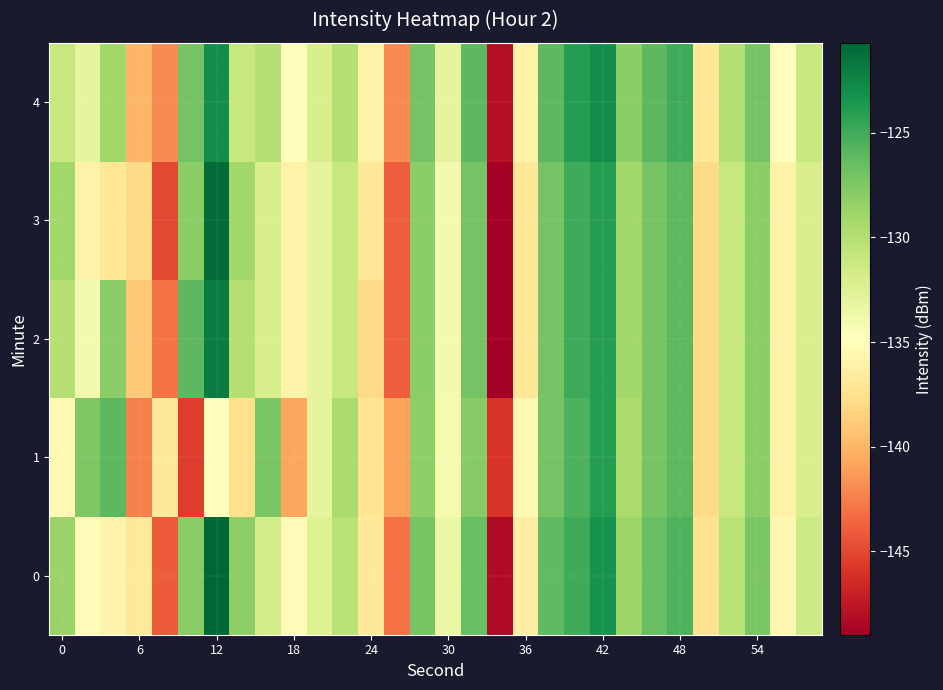

Which series has the largest total across all categories?

4